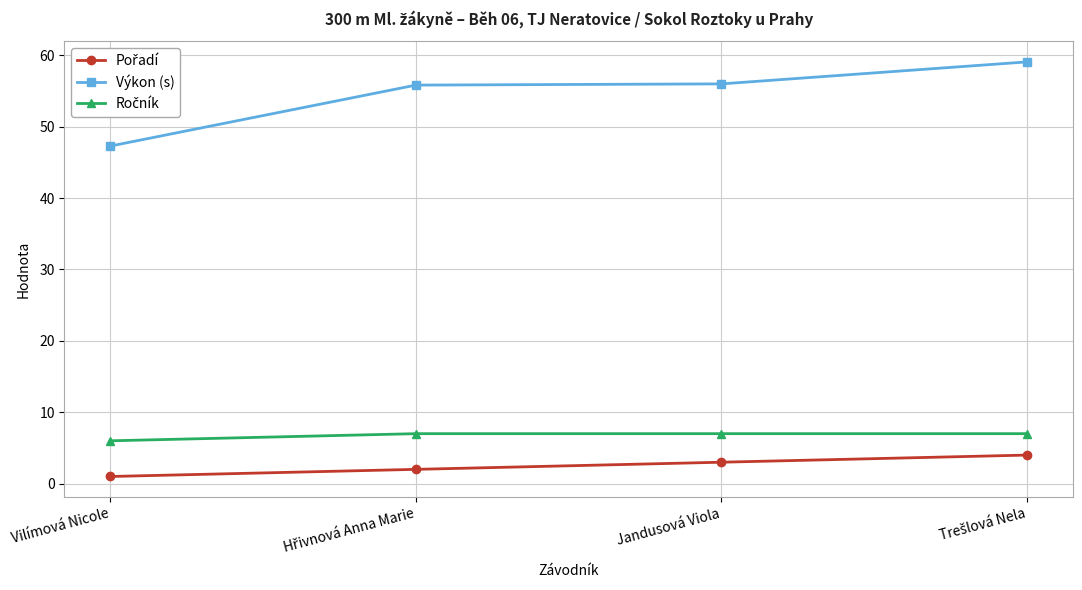

Does the chart display data point markers on the line(s)?

Yes